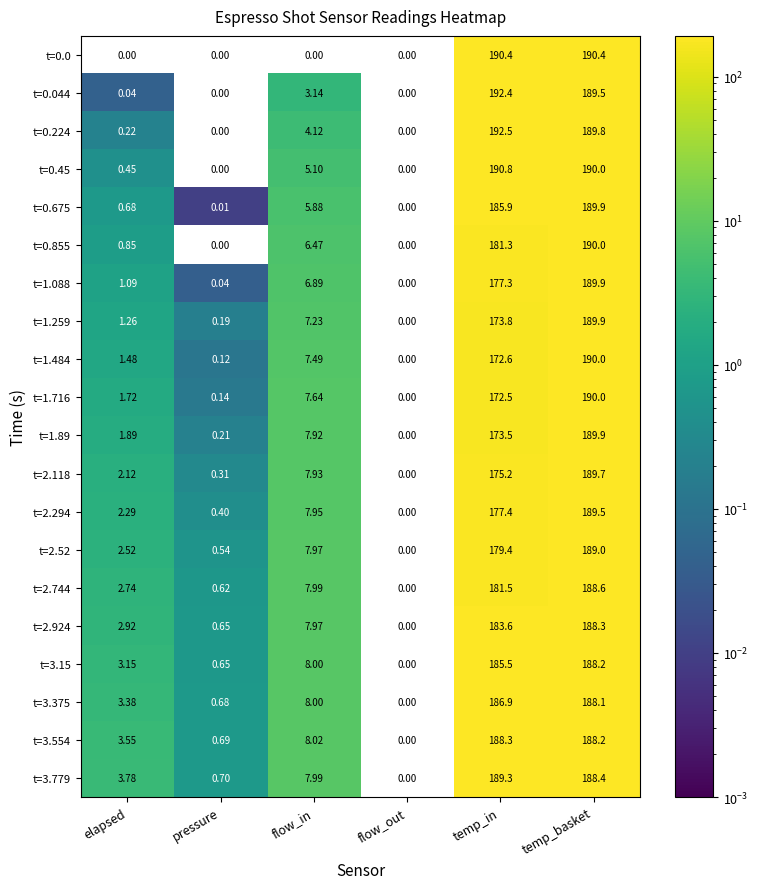

At which category is the sum across all series the highest?

temp_basket